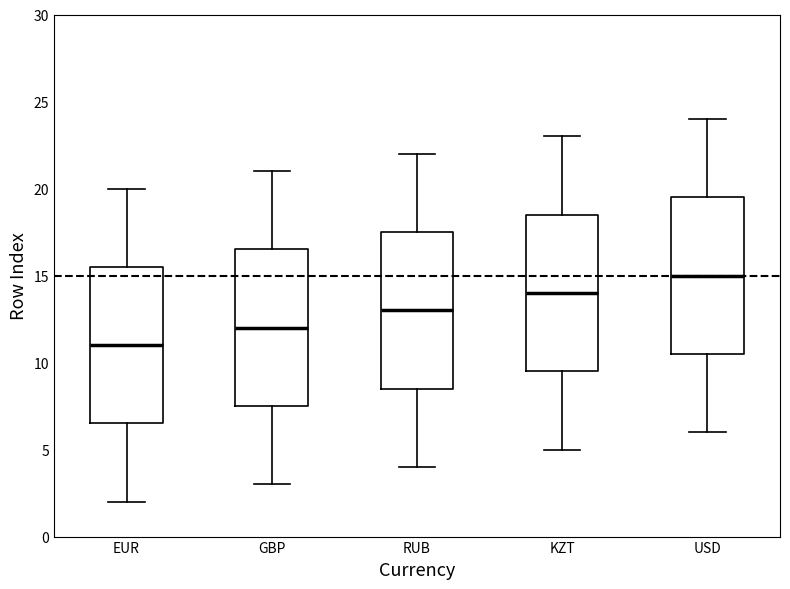

Reading left to right, read every box against the y-axis: the position of its median line, the range the box covers, and the ends of its whiskers. The values are not printed on the chart, so give them approximately, as read against the axis.

EUR: median 11.0, box 6.5 to 15.5, whiskers 2.0 to 20.0
GBP: median 12.0, box 7.5 to 16.5, whiskers 3.0 to 21.0
RUB: median 13.0, box 8.5 to 17.5, whiskers 4.0 to 22.0
KZT: median 14.0, box 9.5 to 18.5, whiskers 5.0 to 23.0
USD: median 15.0, box 10.5 to 19.5, whiskers 6.0 to 24.0